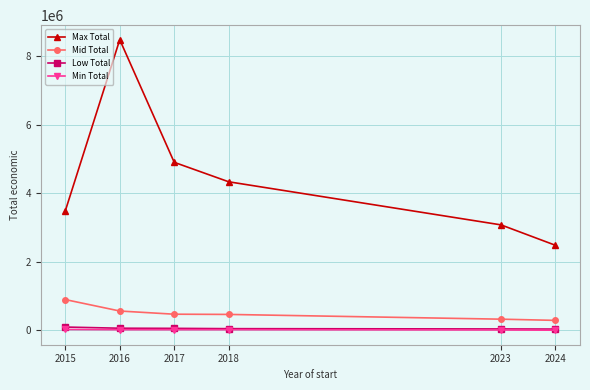

The value of Low Total at 2024 is 39150. True or false?

True